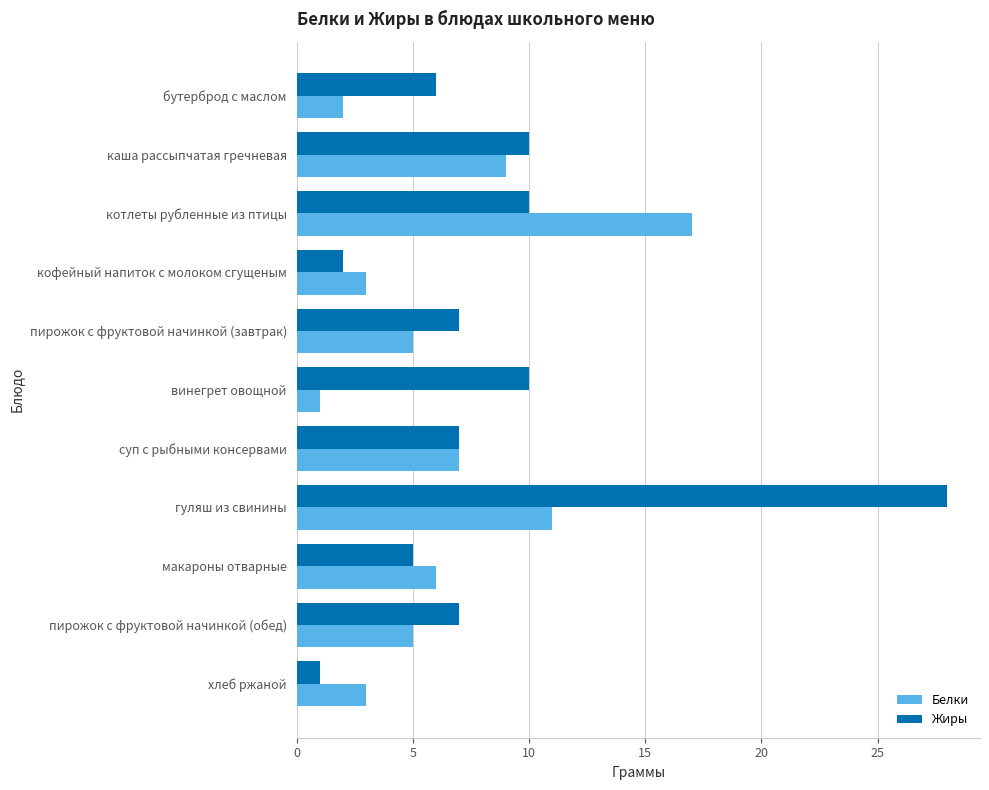

True or false: Белки has a value of 11 at гуляш из свинины.

True